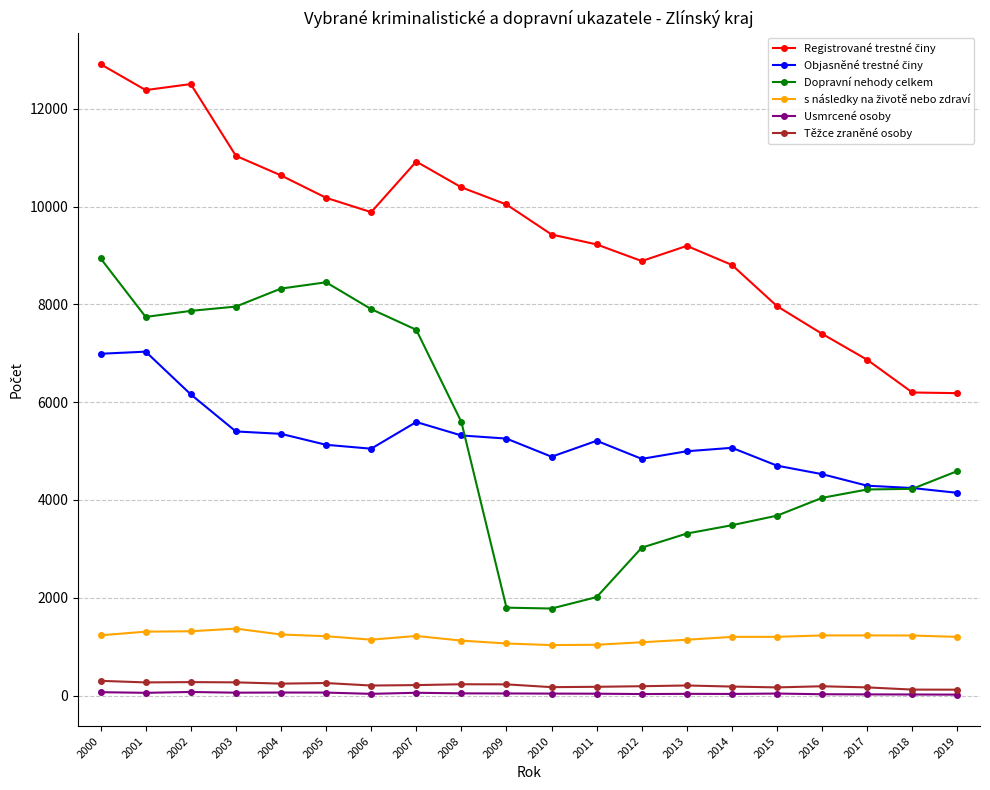

Which series has the widest spread of values?

Dopravní nehody celkem